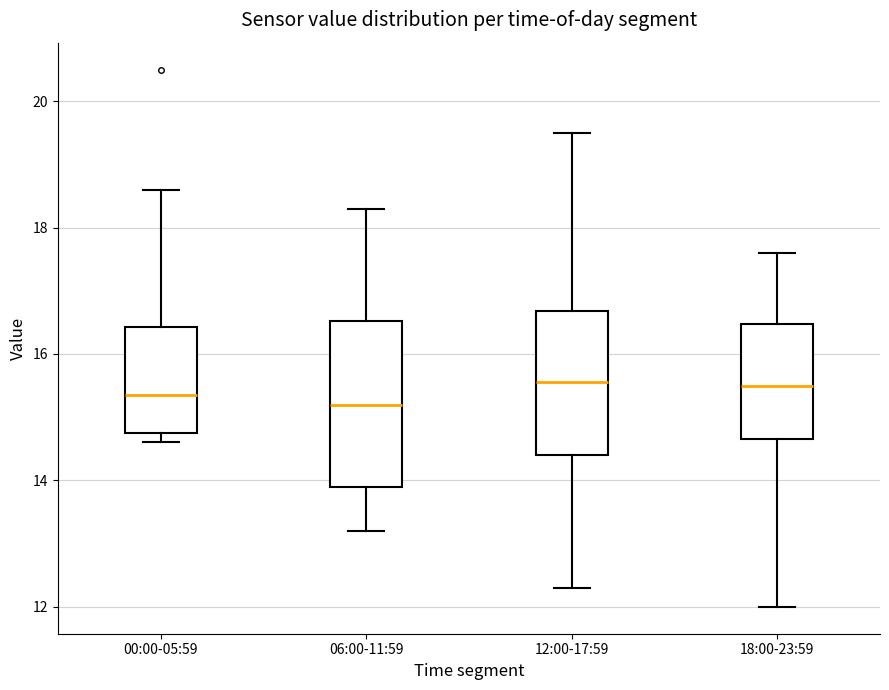

Reading left to right, transcribe this box plot: for each box, give where its median line is, the range the box spans, and where its two whiskers end, as read against the y-axis. The values are not printed on the chart, so give them approximately, as read against the axis.

00:00-05:59: median 15.4, box 14.8 to 16.4, whiskers 14.6 to 18.6
06:00-11:59: median 15.2, box 14.0 to 16.6, whiskers 13.2 to 18.4
12:00-17:59: median 15.6, box 14.4 to 16.6, whiskers 12.4 to 19.6
18:00-23:59: median 15.6, box 14.6 to 16.4, whiskers 12.0 to 17.6